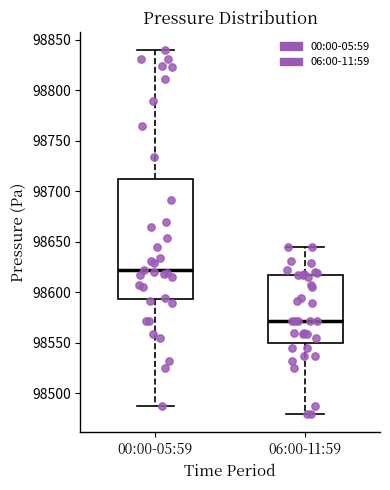

Where is the lower edge of the box for 06:00-11:59 on the y-axis? The values are not printed on the chart, so give them approximately, as read against the axis.

98550